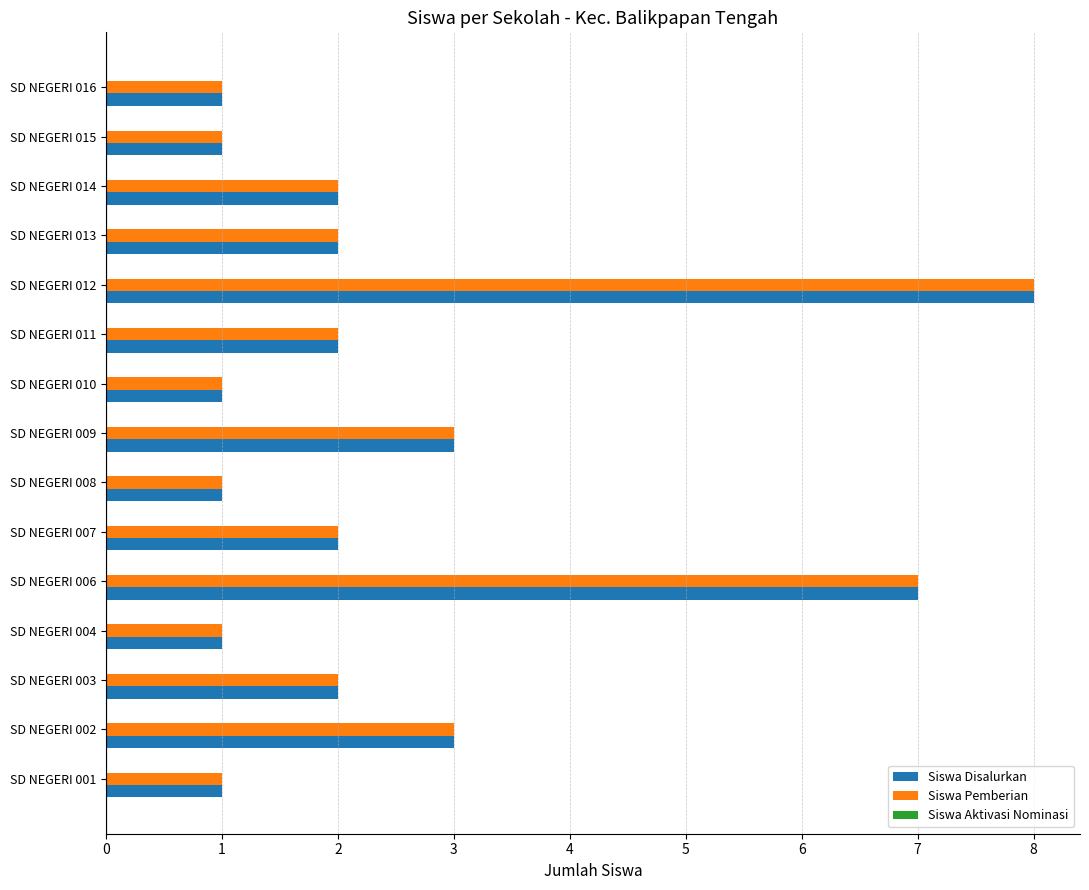

What is the difference between the second highest and minimum values in the Siswa Pemberian series?

6